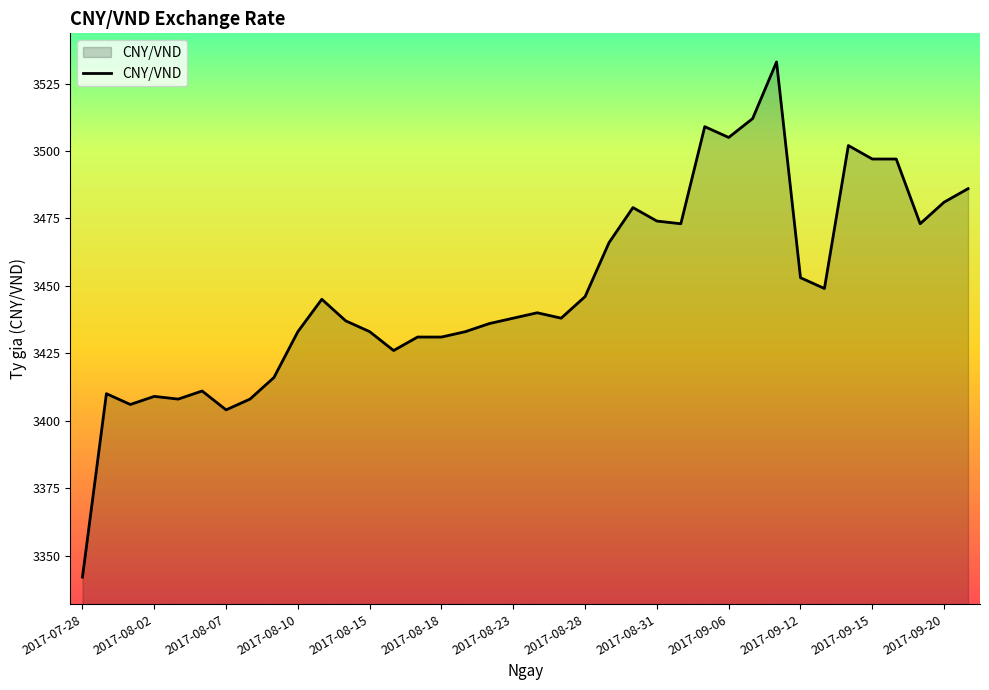

How many series are shown in this chart?

1